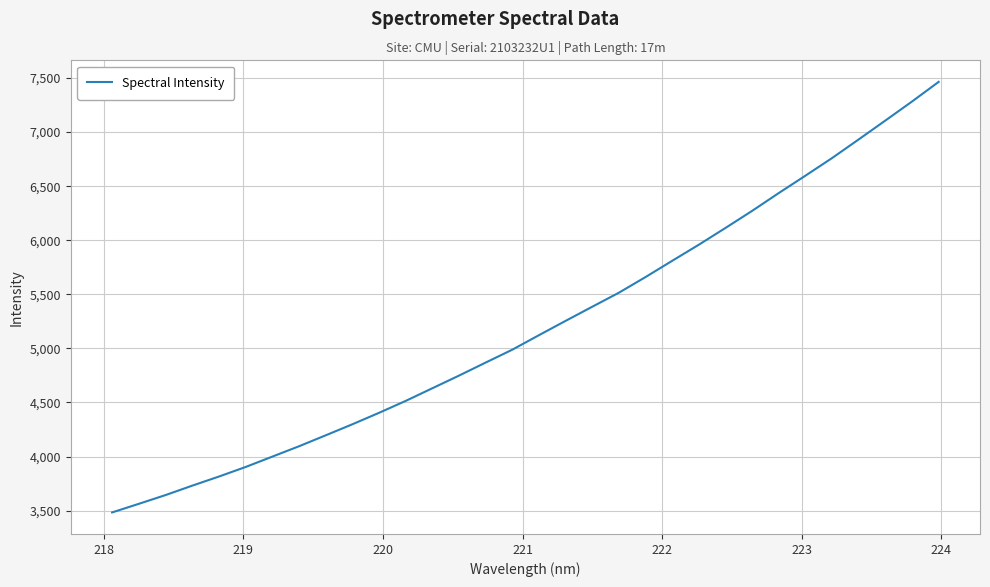

What is the minimum value shown in the chart?

3483.1